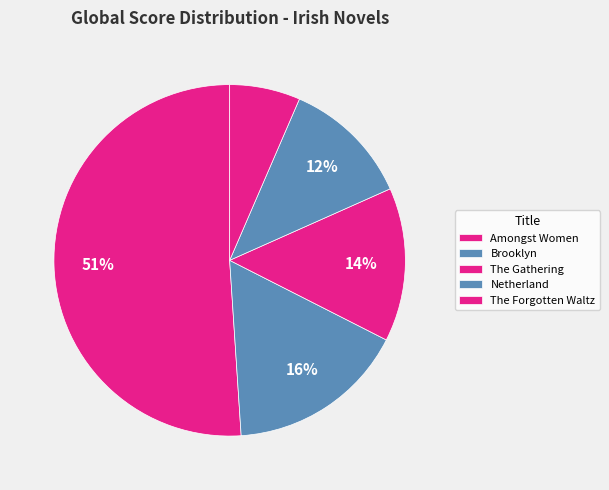

What percentage is the Amongst Women slice, to the nearest percent?

51%